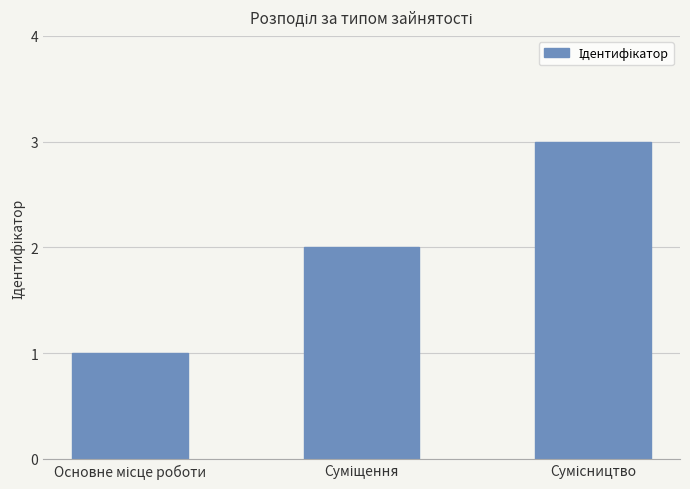

What is the difference between the maximum and minimum values?

2